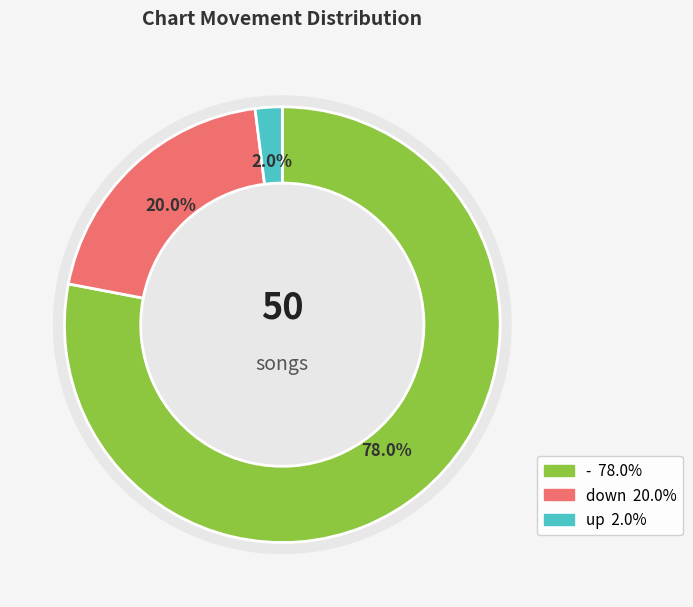

Is the sum of down and up greater than half?

No